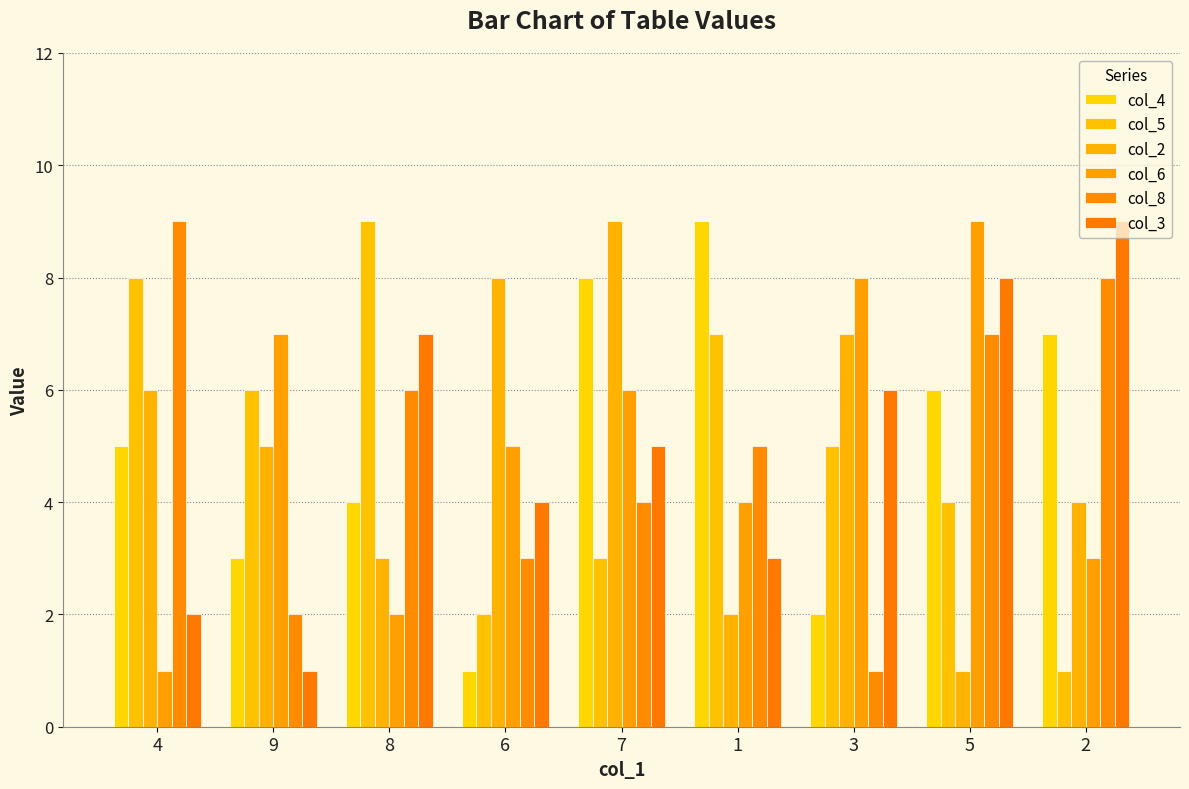

List the labels in order of col_3 value, smallest first.

9, 4, 1, 6, 7, 3, 8, 5, 2